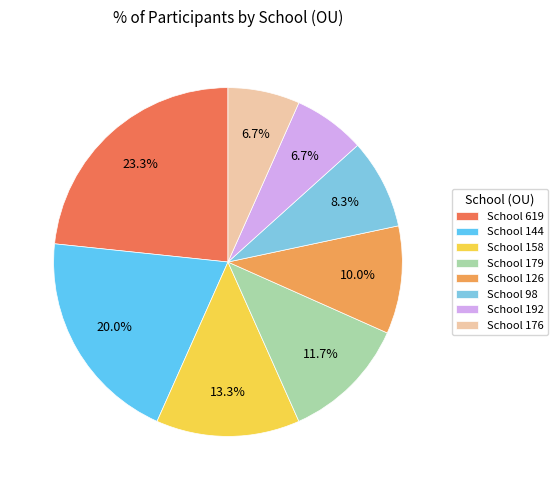

How many slices are in this pie chart?

8